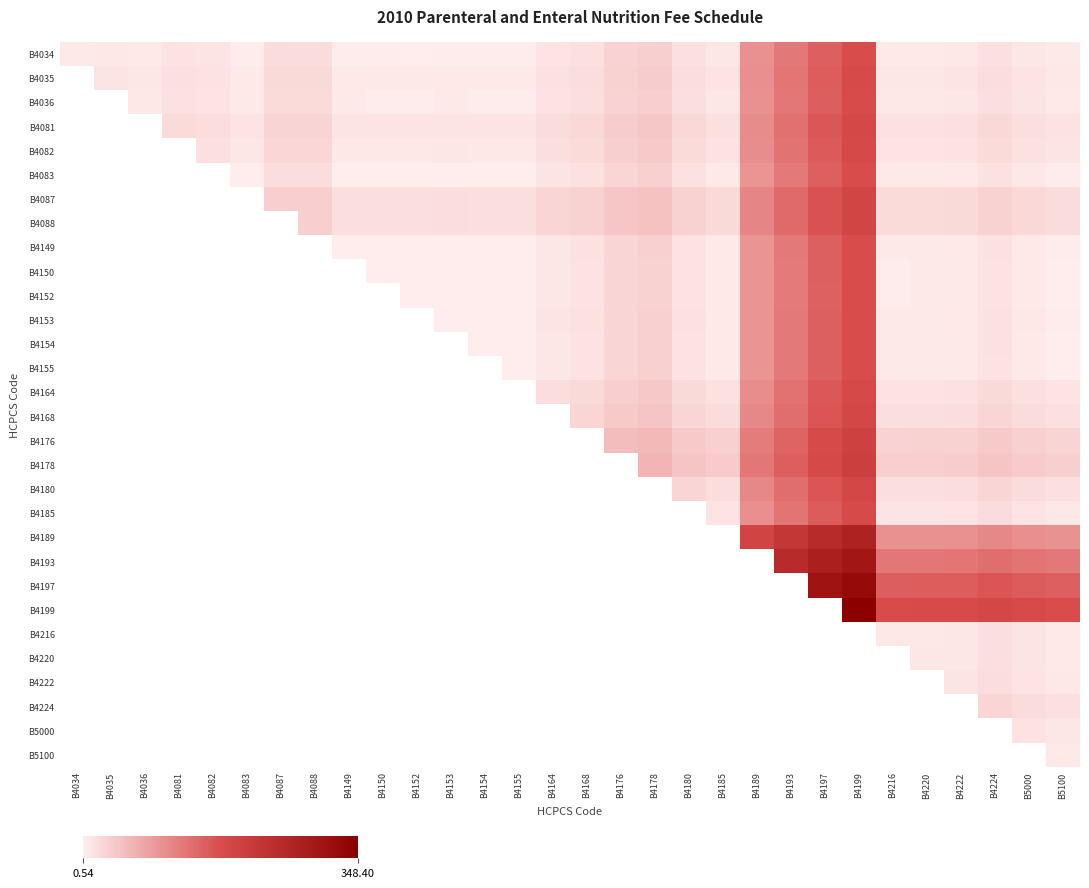

Which series has the largest total across all categories?

B4199